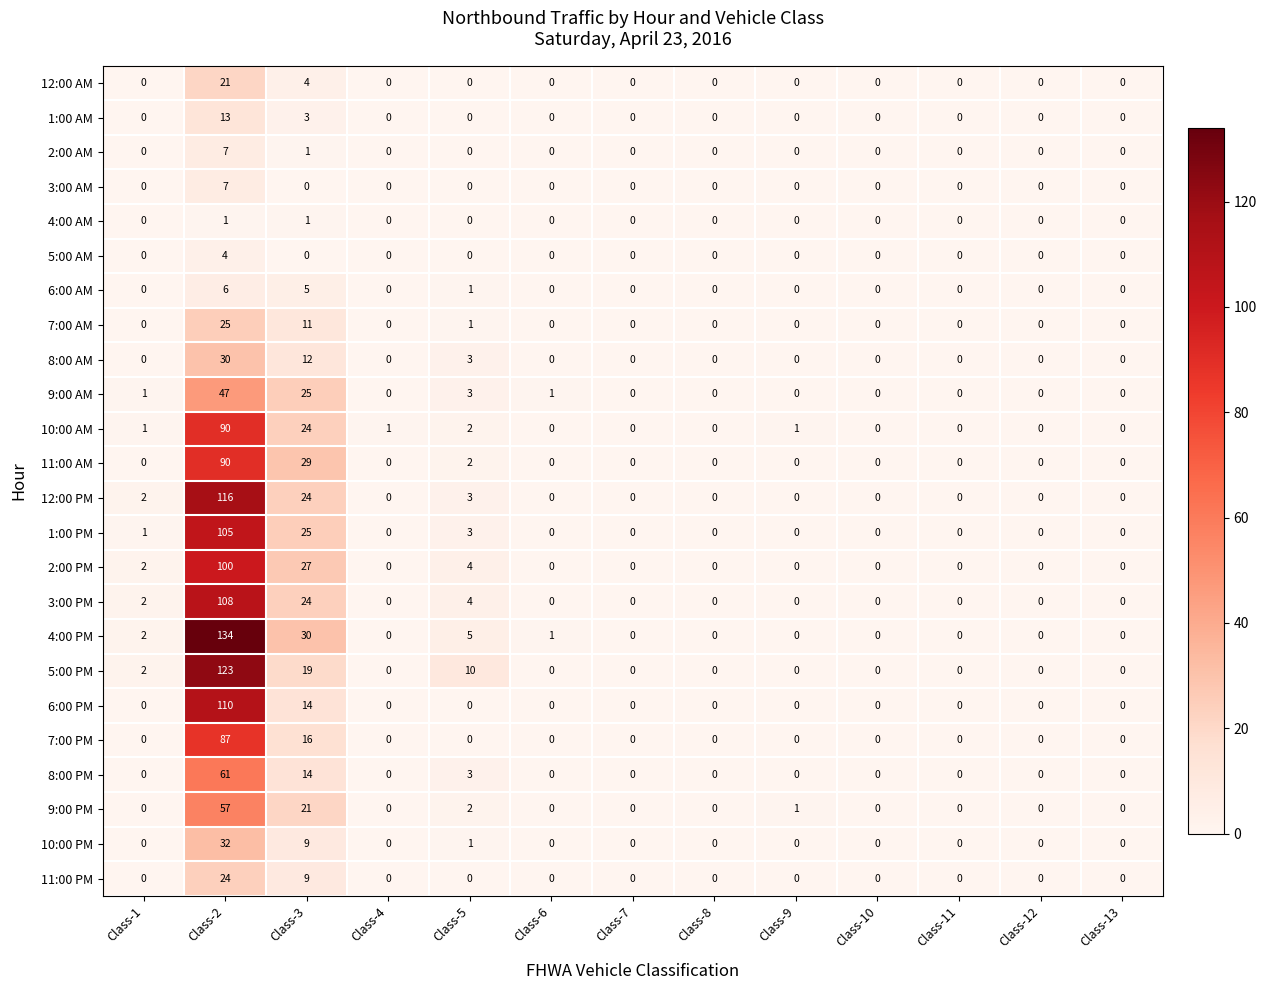

Is it true that 2:00 AM equals -3 at Class-7?

False